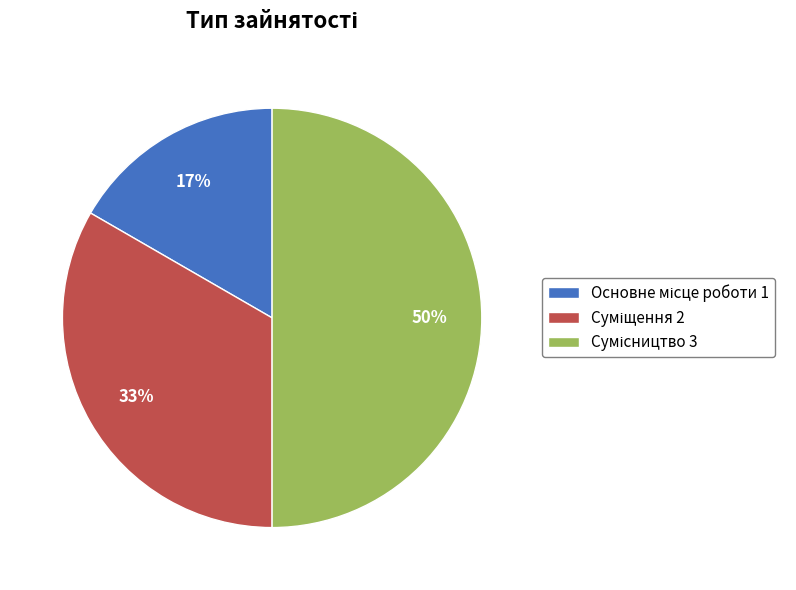

To the nearest percent, what is the difference between the largest and smallest slice percentages?

33%